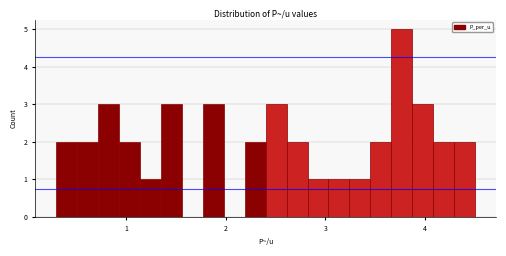

Around what value on the x-axis is the tallest bar? Give the approximate position of its centre, as read against the axis.

3.8